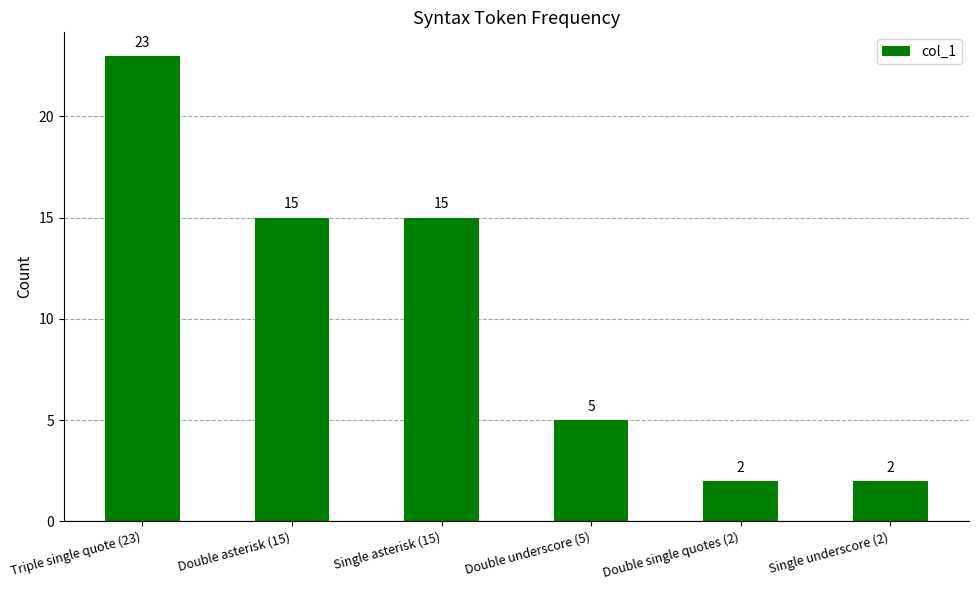

Are the bars horizontal?

No